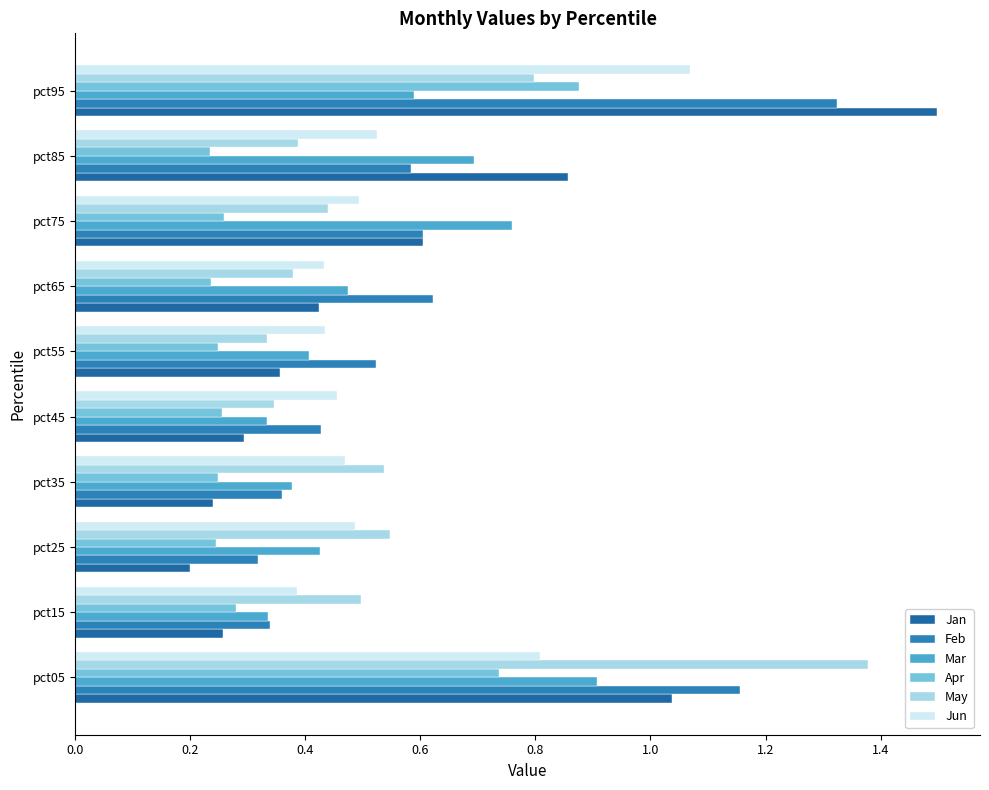

Which series has the widest spread of values?

Jan